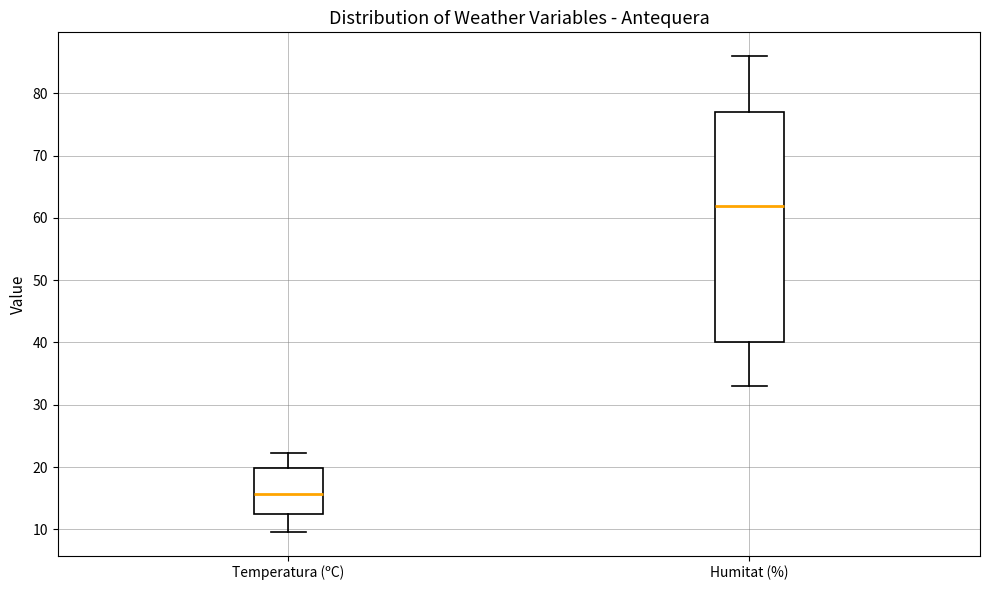

Reading left to right, read every box against the y-axis: the position of its median line, the range the box covers, and the ends of its whiskers. The values are not printed on the chart, so give them approximately, as read against the axis.

Temperatura (ºC): median 16, box 12 to 20, whiskers 10 to 22
Humitat (%): median 62, box 40 to 77, whiskers 33 to 86